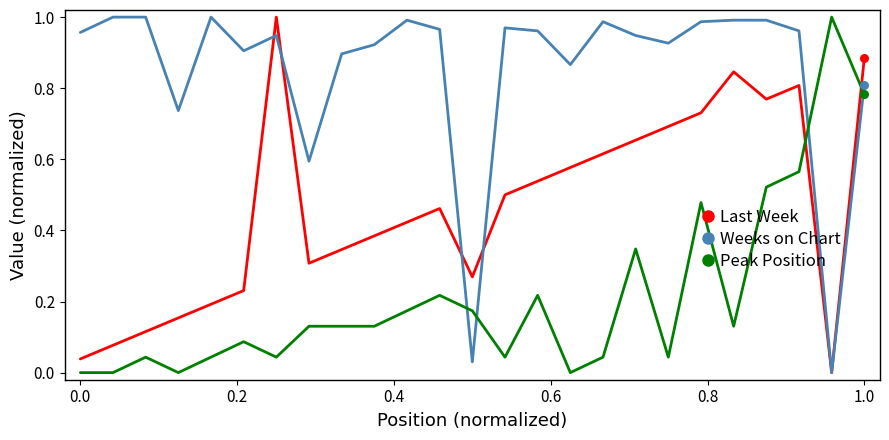

What are all the series names shown in the legend?

Last Week, Weeks on Chart, Peak Position